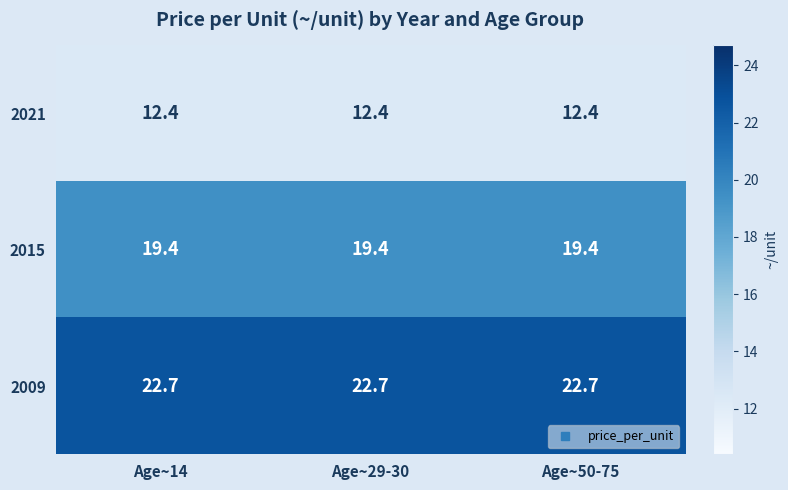

At how many categories does at least one series exceed 15?

3